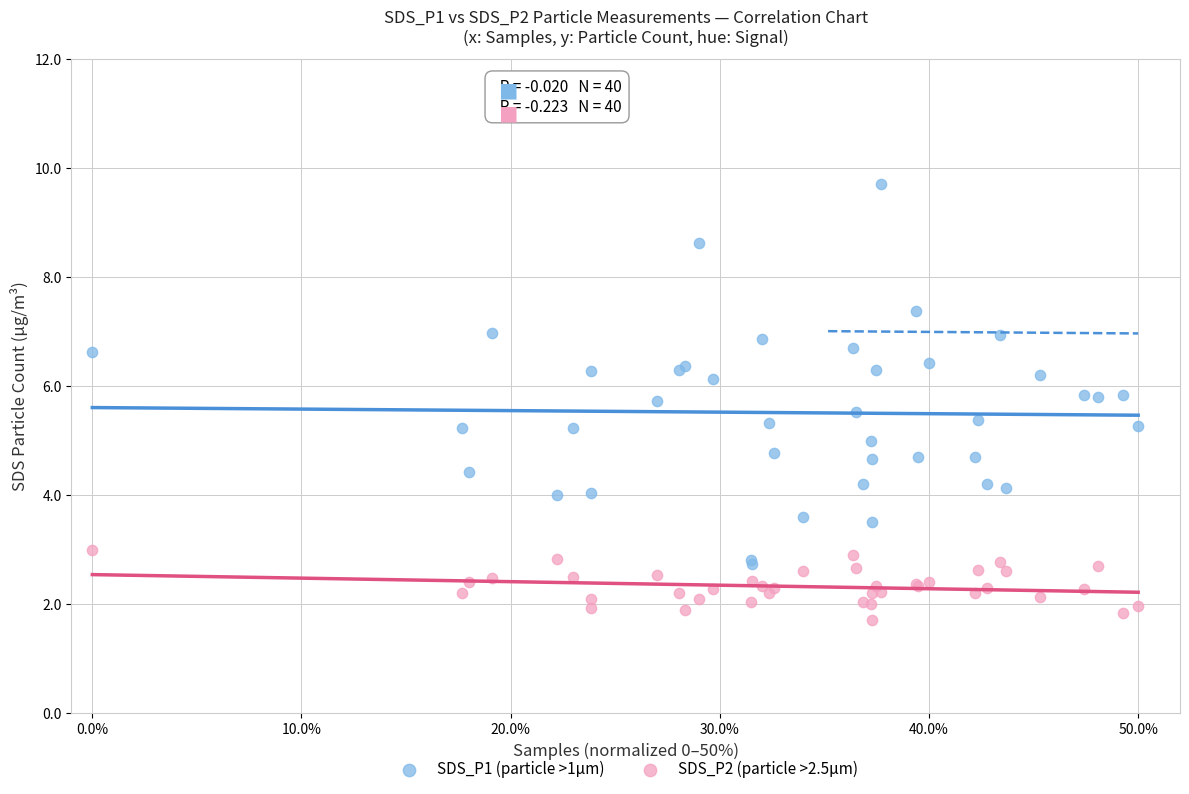

Which series has the largest Y range (max minus min)?

SDS_P1 (particle >1μm)